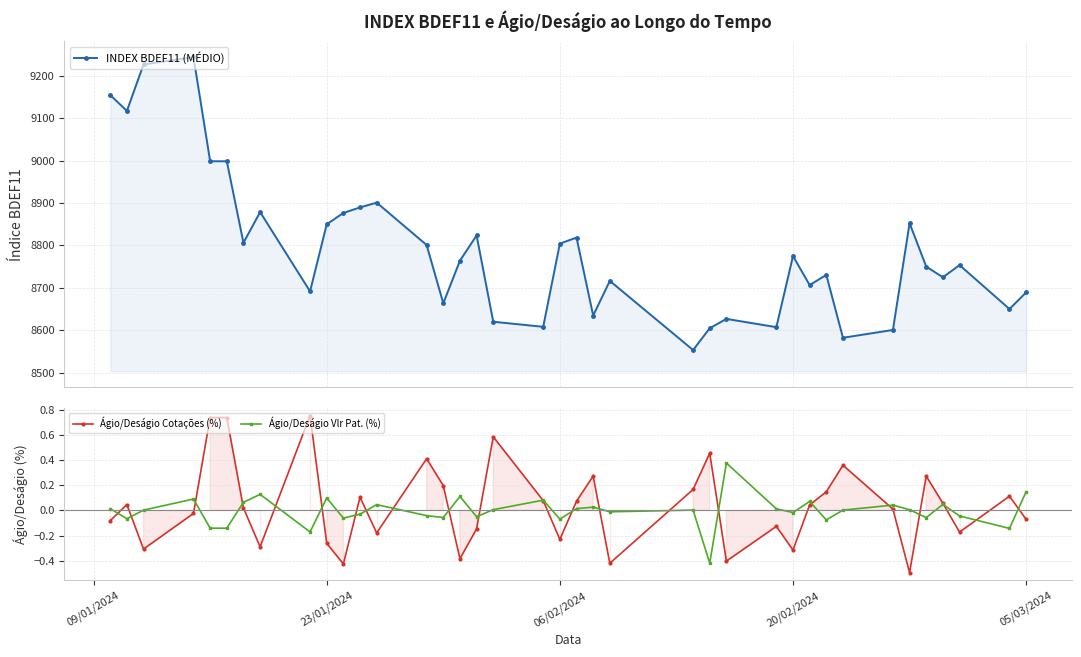

What is the value of the INDEX BDEF11 (MÉDIO) point at the 10th from the left?

8849.8